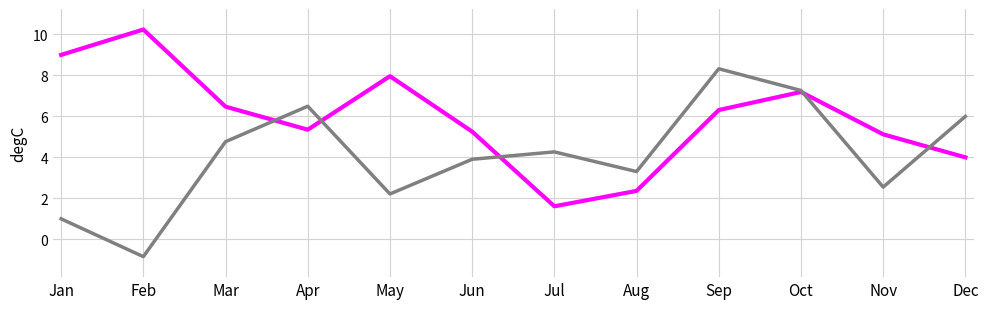

What is the difference between the highest and lowest values at Feb?

11.1